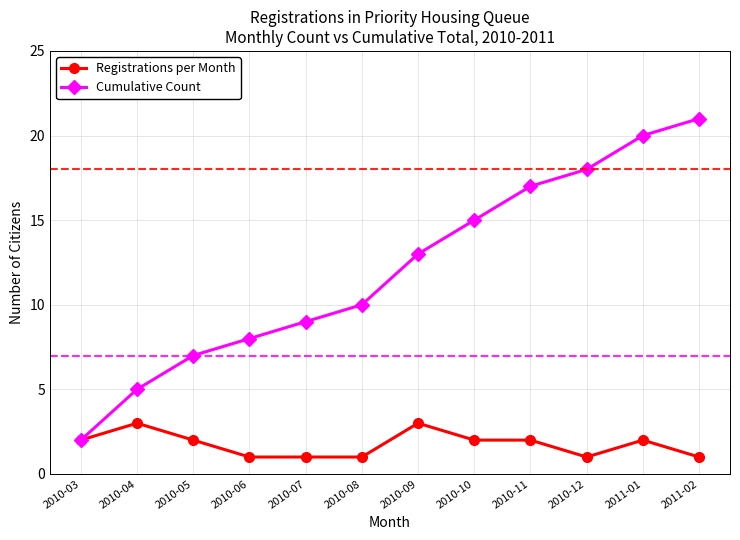

True or false: Registrations per Month has a value of 2 at 2010-12.

False